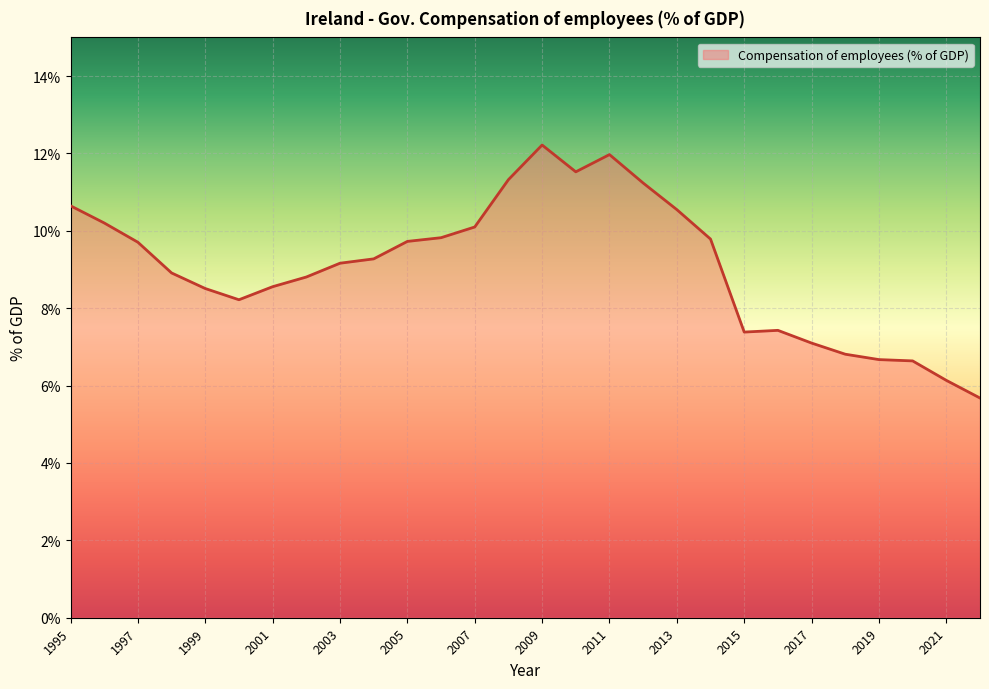

What is the difference between the maximum and minimum values?

6.5